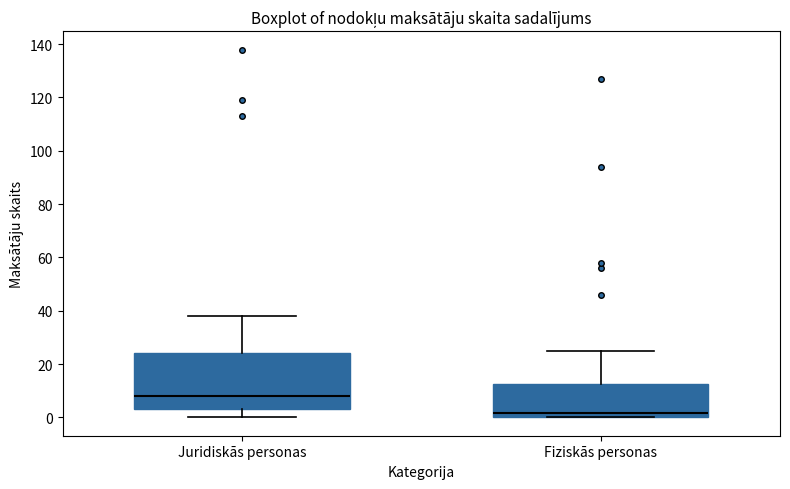

Comparing the boxes themselves (not the whiskers), which one is the tallest?

Juridiskās personas